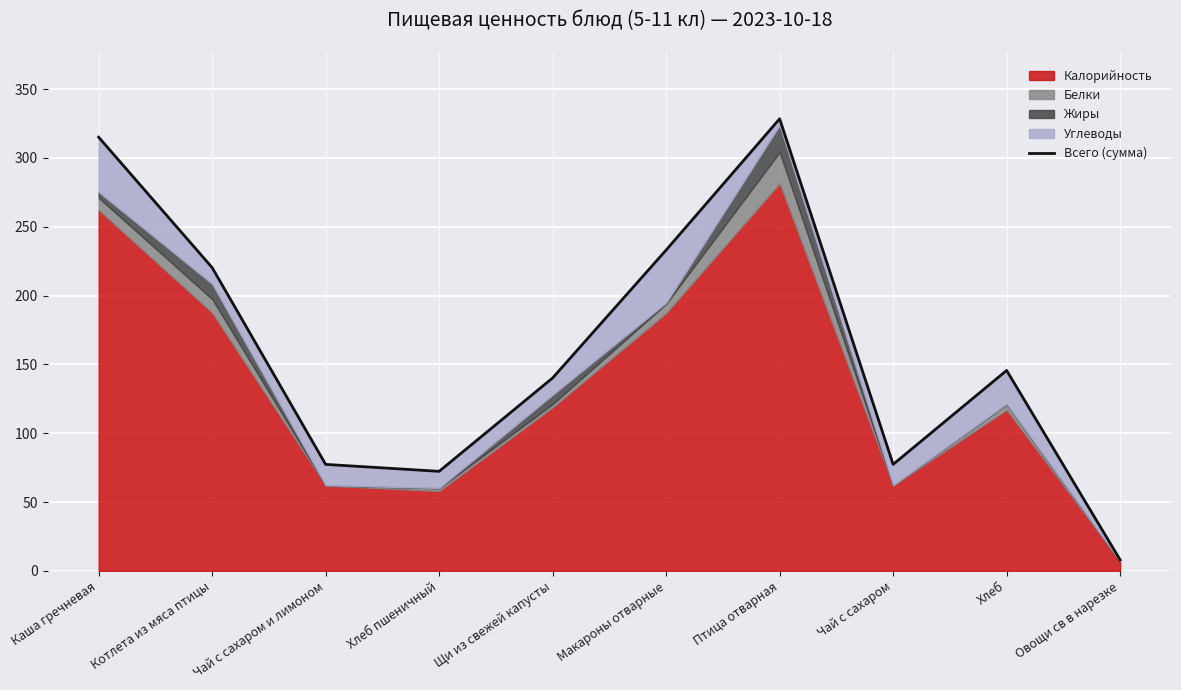

What is the label of the 8th point from the right?

Чай с сахаром и лимоном